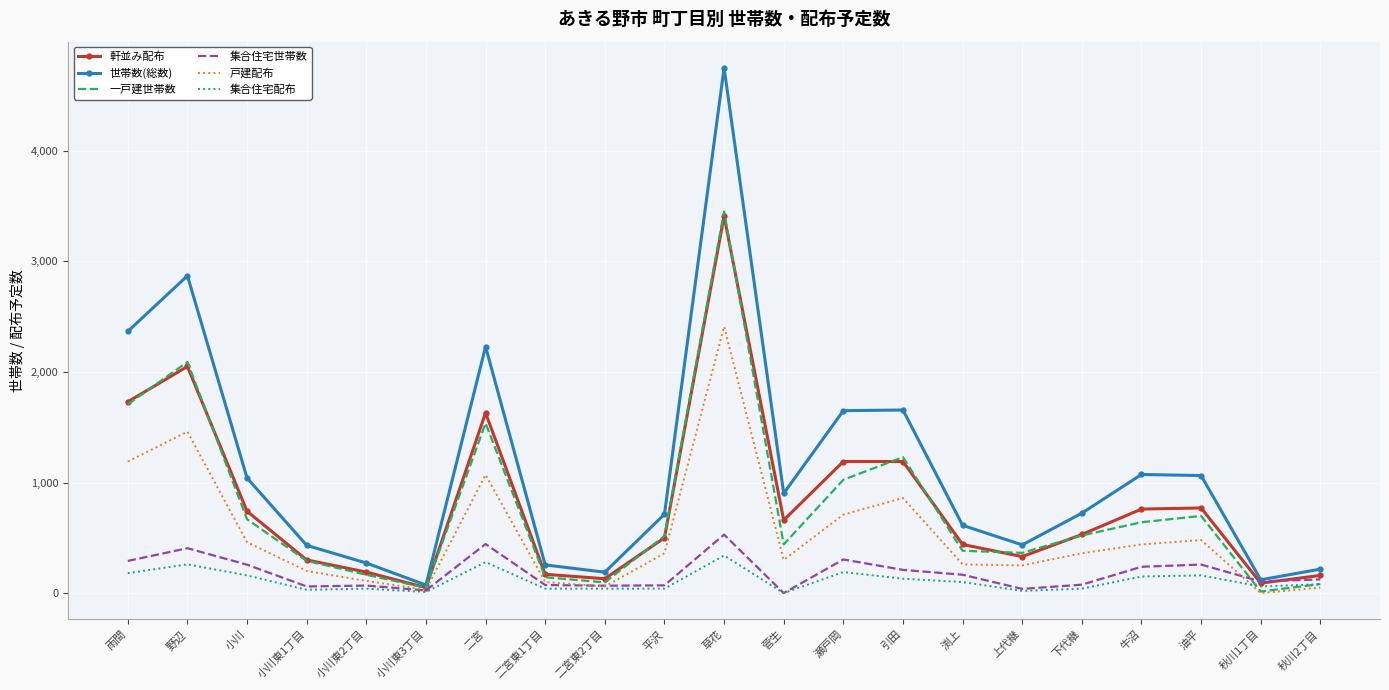

What is the difference between the second highest and minimum values in the 一戸建世帯数 series?

2076